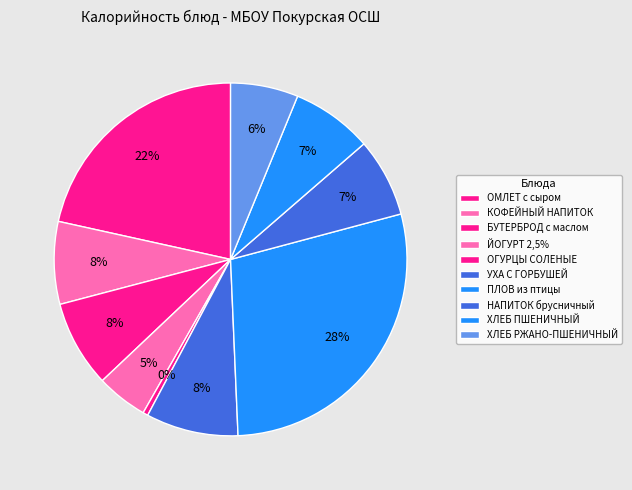

Count the number of slices in the pie.

10